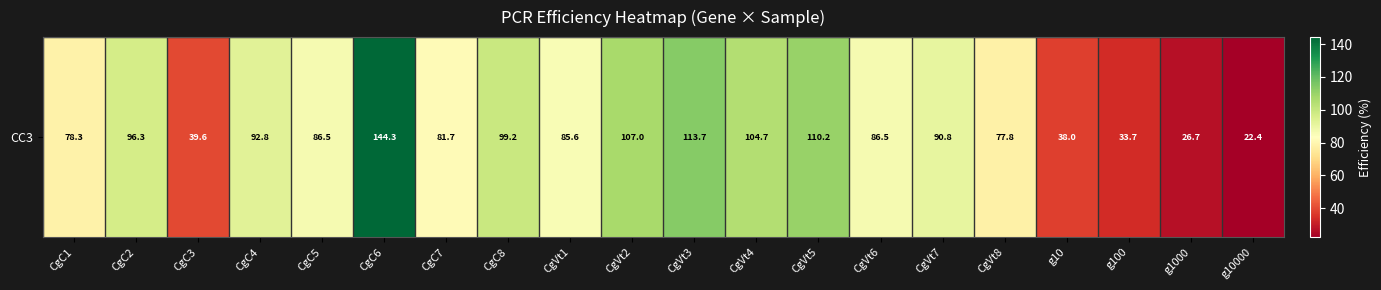

Rank the categories by value from lowest to highest.

g10000, g1000, g100, g10, CgC3, CgVt8, CgC1, CgC7, CgVt1, CgC5, CgVt6, CgVt7, CgC4, CgC2, CgC8, CgVt4, CgVt2, CgVt5, CgVt3, CgC6